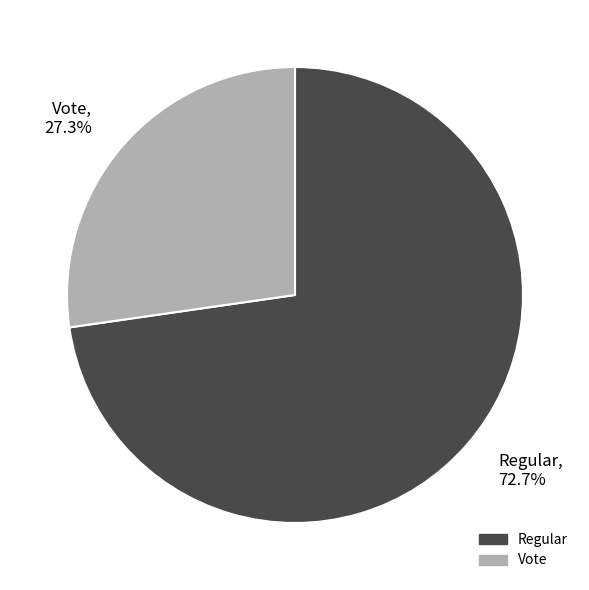

Is it true that Regular is 73% of the pie?

True